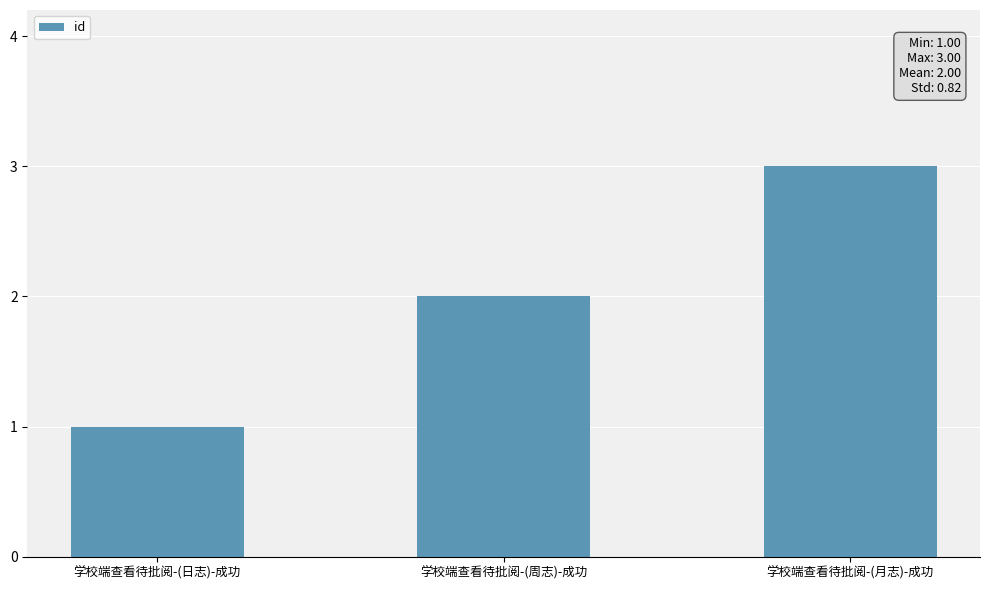

Read the value at 学校端查看待批阅-(周志)-成功.

2